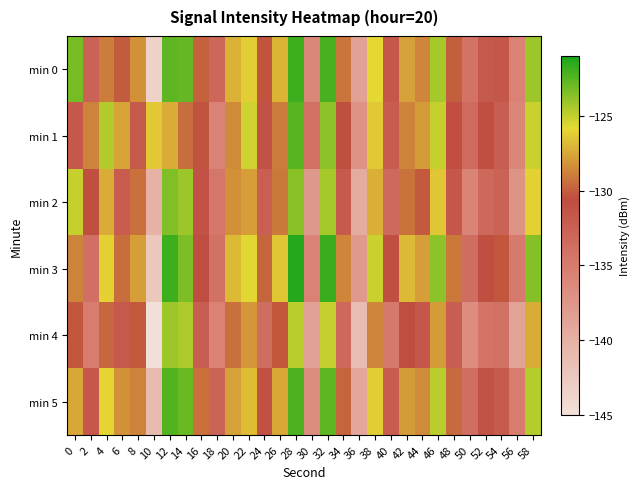

Between 32 and 48, which is larger?

32